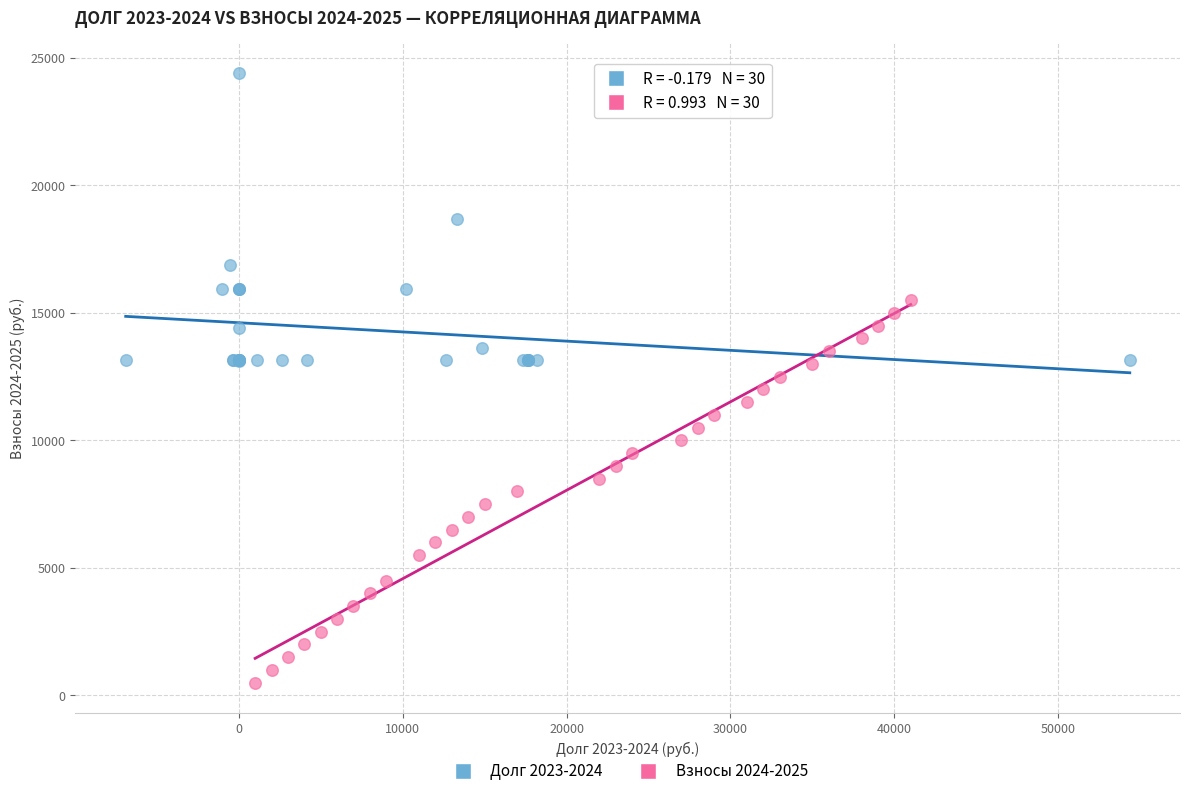

Which series reaches the maximum Y coordinate?

Долг 2023-2024